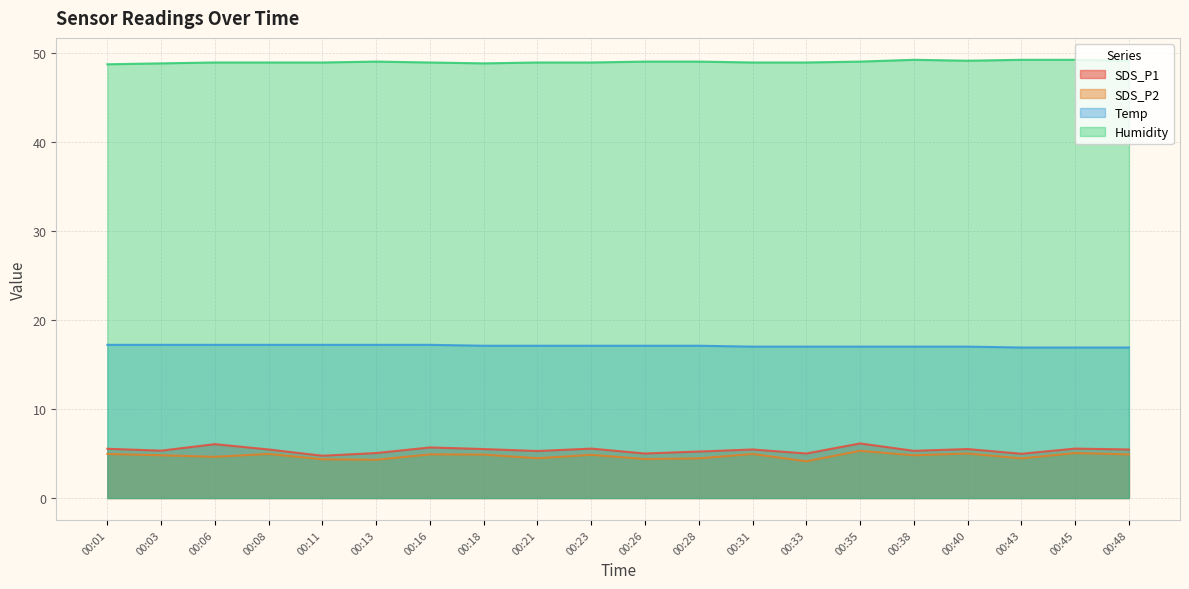

What is the difference between the highest and lowest values at 00:40?

44.1